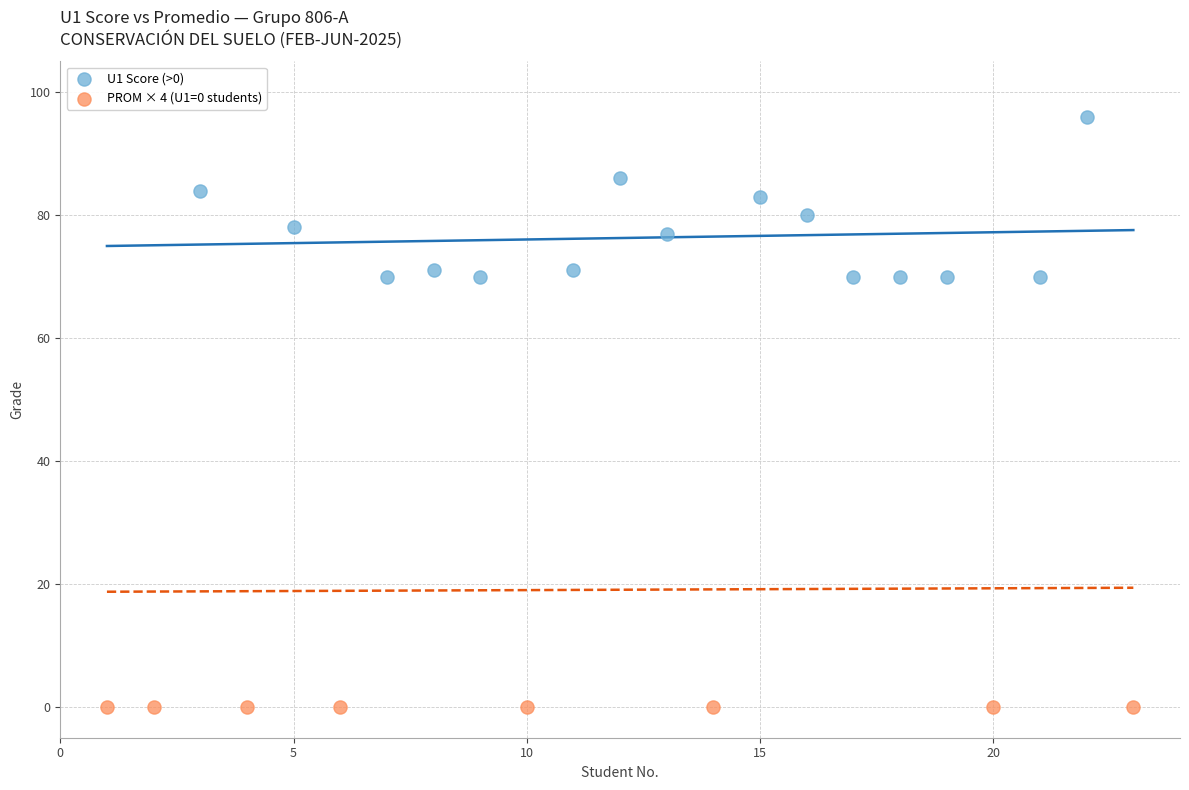

Which series reaches the maximum Y coordinate?

U1 Score (>0)